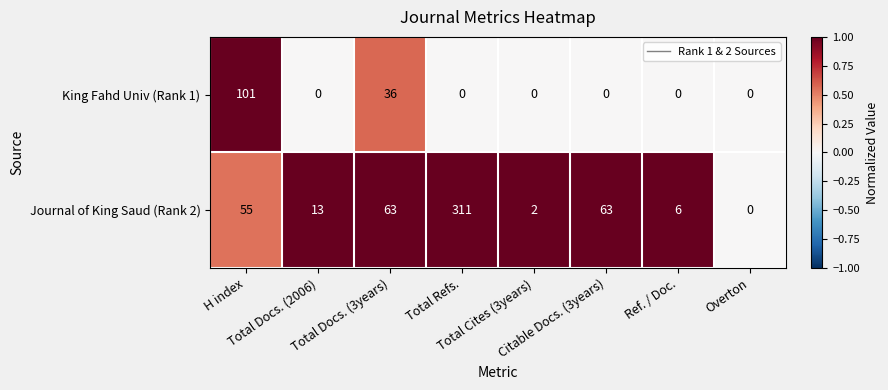

List the series in order of their peak value, highest first.

Journal of King Saud (Rank 2), King Fahd Univ (Rank 1)